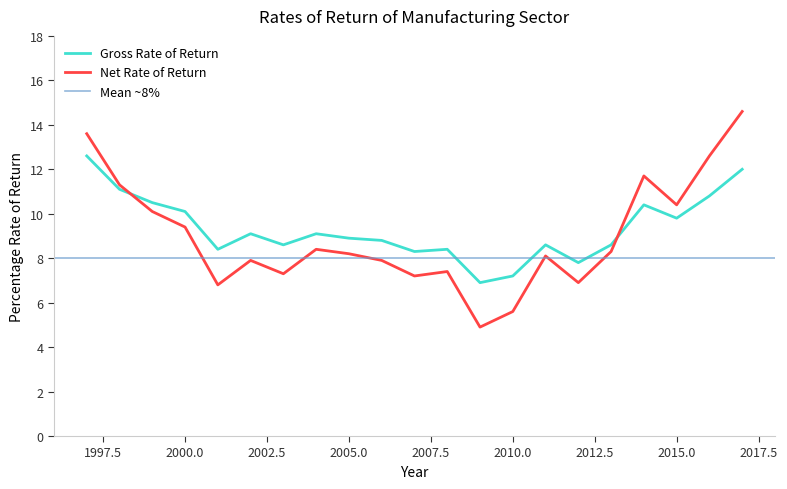

Which series has the largest range (max minus min)?

Net Rate of Return